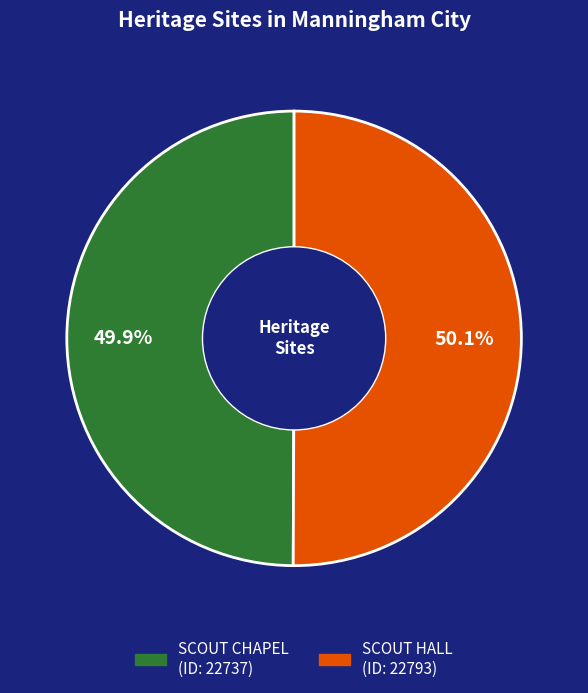

Is there any slice that represents more than half of the pie?

Yes